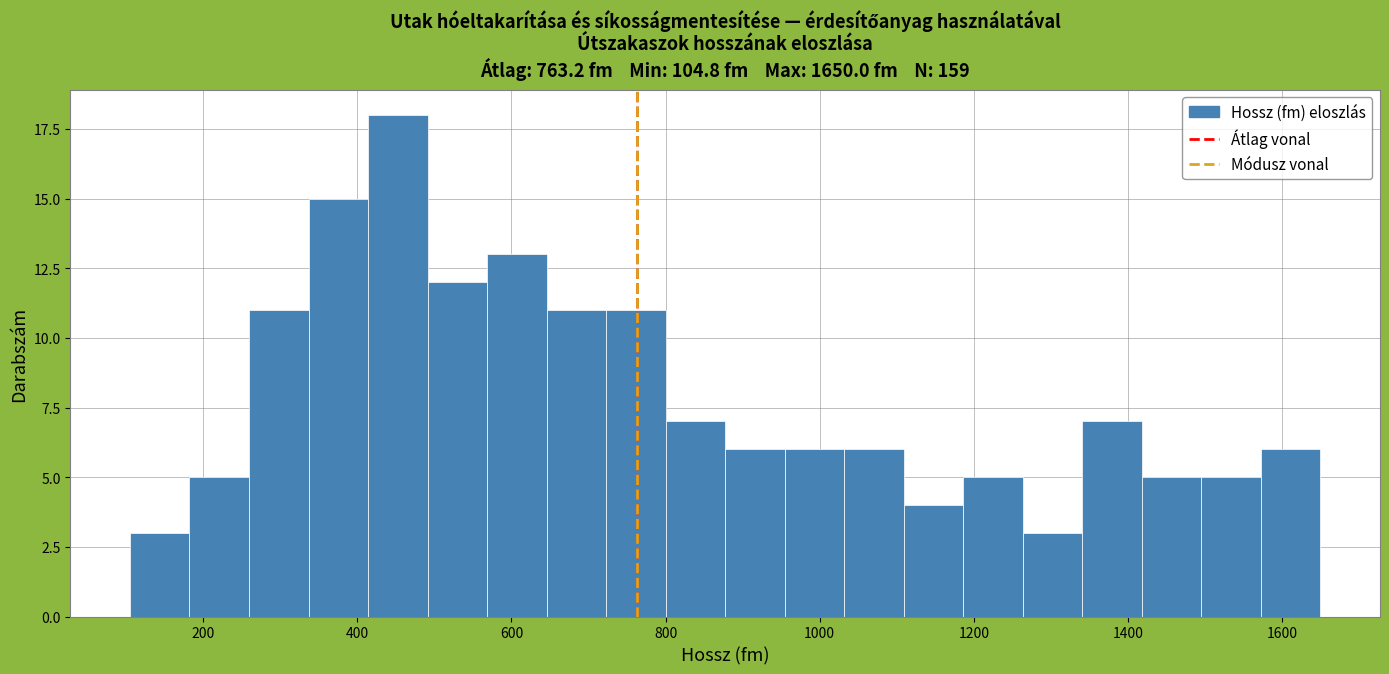

Around what value on the x-axis is the tallest bar? Give the approximate position of its centre, as read against the axis.

460